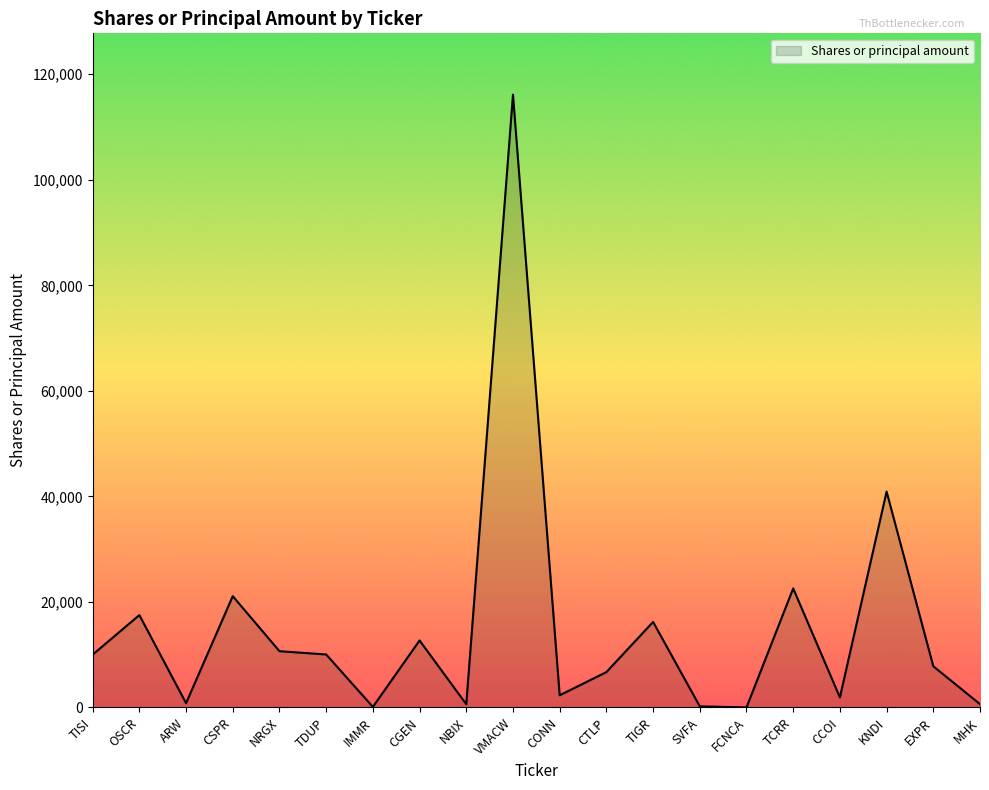

Does the chart have visible grid lines?

No